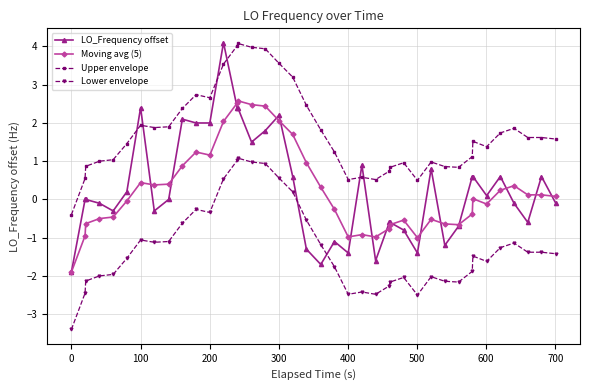

True or false: Upper envelope and LO_Frequency offset intersect in this chart.

True